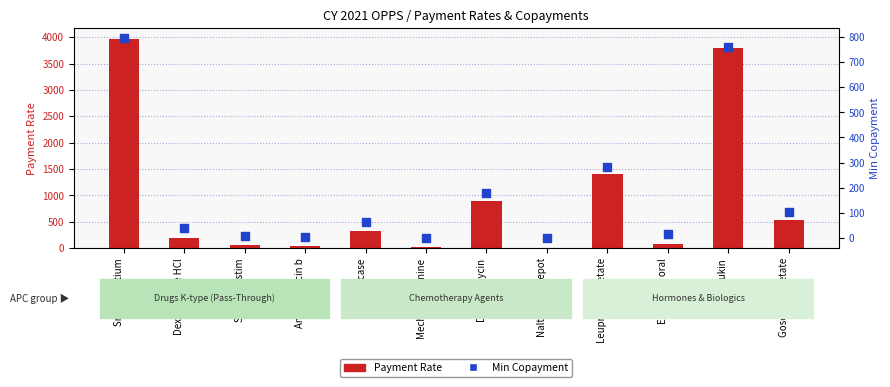

What is the total value across all series at Mechlorethamine?

14.1